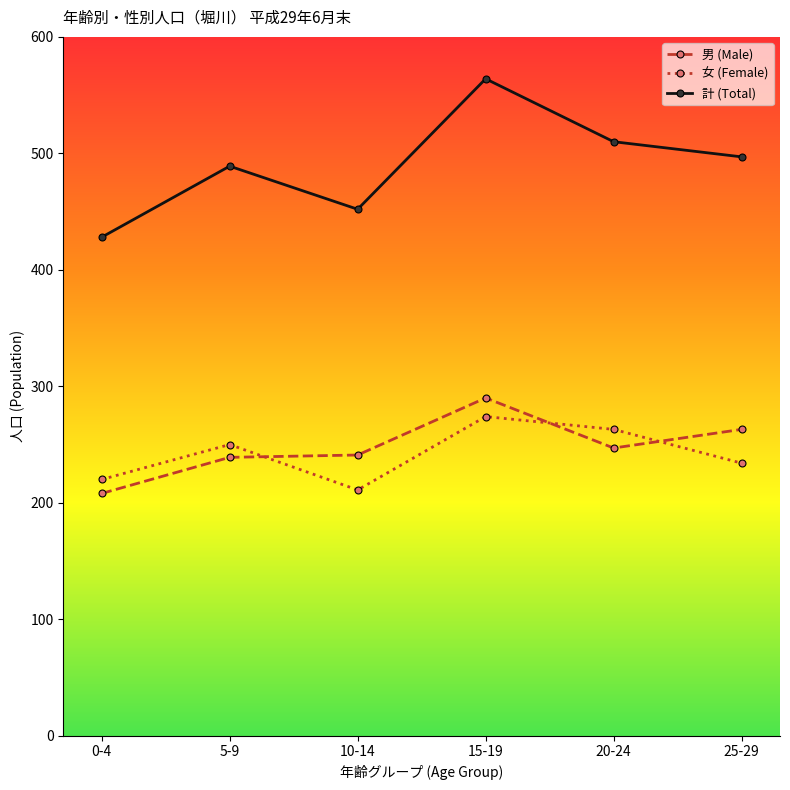

What is the difference between the second highest and second lowest values in the 男 (Male) series?

24